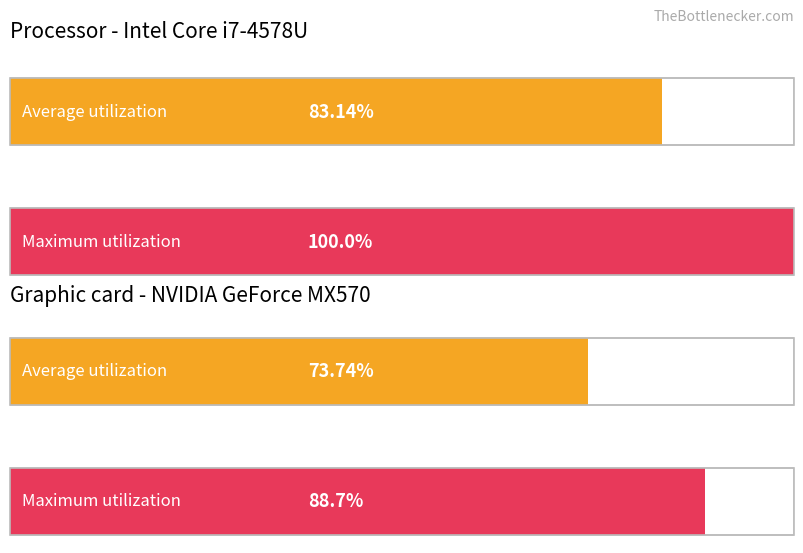

Are the bars grouped side by side (vs. stacked)?

Yes